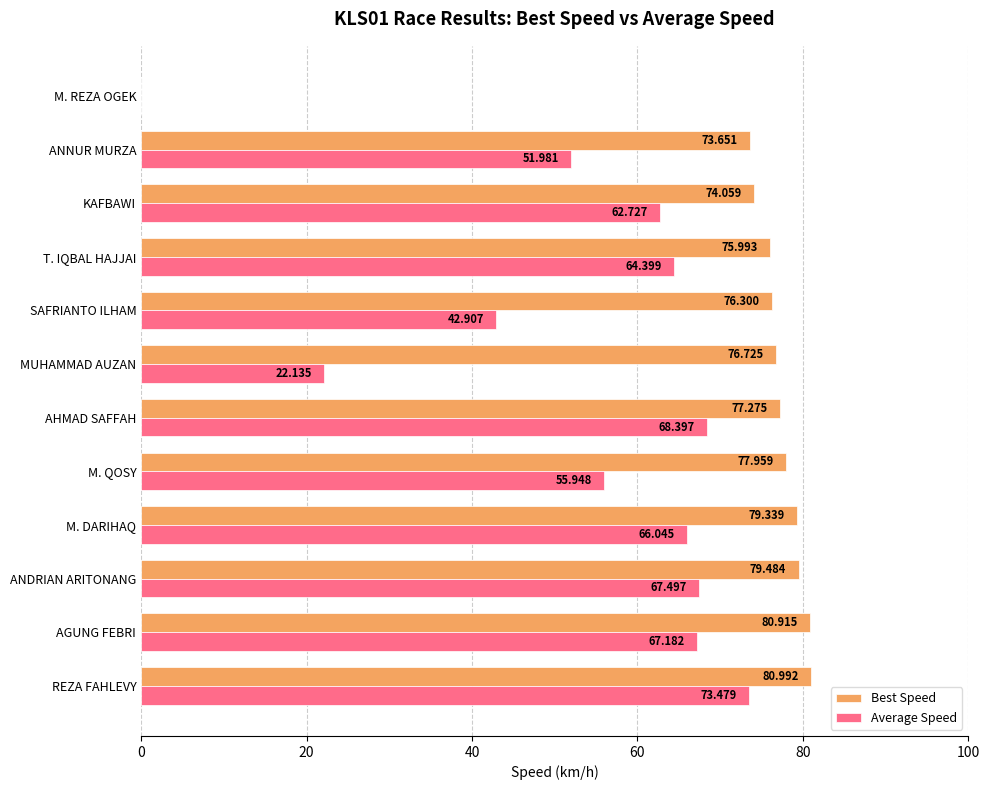

Between M. DARIHAQ and M. REZA OGEK, which series saw the biggest shift?

Best Speed